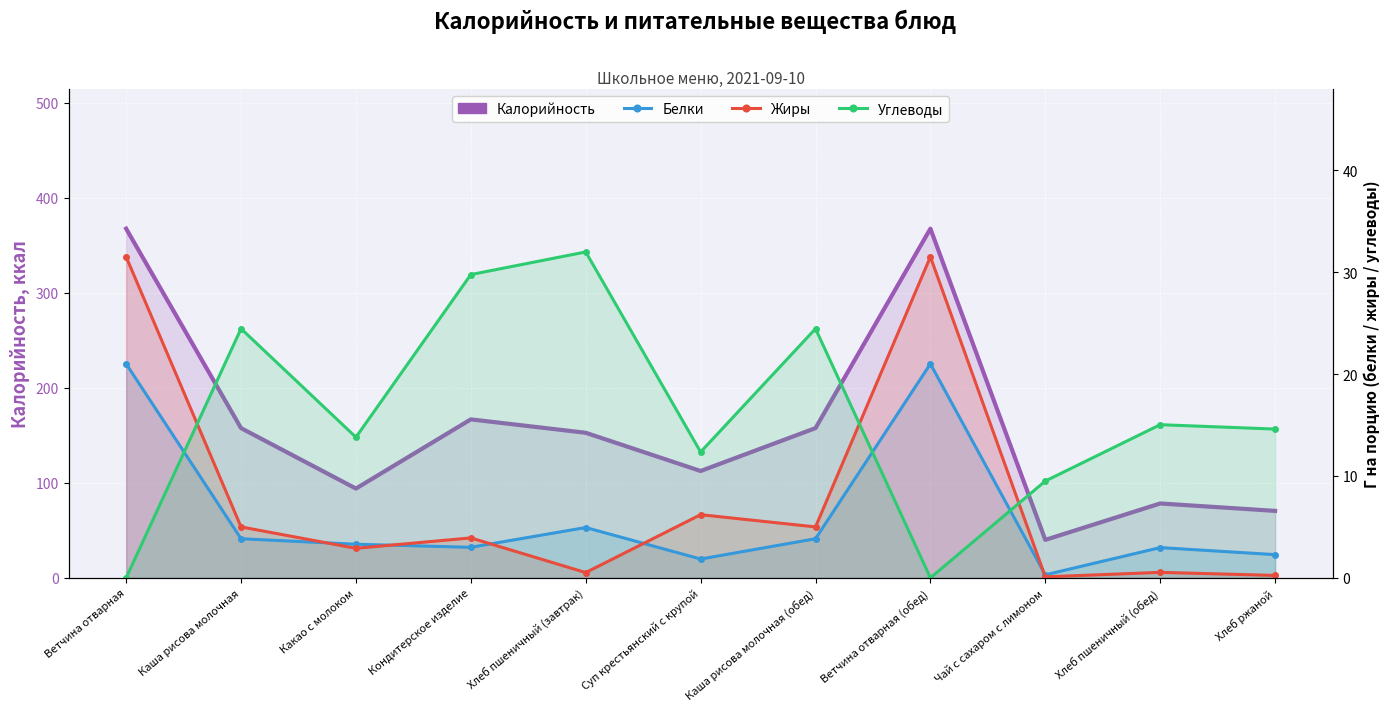

Reading left to right, list all the values displayed in this chart.

Калорийность: Ветчина отварная=367.5	Каша рисова молочная=157.6	Какао с молоком=94.0	Кондитерское изделие=166.8	Хлеб пшеничный (завтрак)=152.7	Суп крестьянский с крупой=112.5	Каша рисова молочная (обед)=157.6	Ветчина отварная (обед)=367.5	Чай с сахаром с лимоном=40.0	Хлеб пшеничный (обед)=78.3	Хлеб ржаной=70.5
Белки: Ветчина отварная=21.0	Каша рисова молочная=3.8	Какао с молоком=3.3	Кондитерское изделие=3.0	Хлеб пшеничный (завтрак)=4.9	Суп крестьянский с крупой=1.9	Каша рисова молочная (обед)=3.8	Ветчина отварная (обед)=21.0	Чай с сахаром с лимоном=0.3	Хлеб пшеничный (обед)=3.0	Хлеб ржаной=2.3
Жиры: Ветчина отварная=31.5	Каша рисова молочная=5.0	Какао с молоком=2.9	Кондитерское изделие=3.9	Хлеб пшеничный (завтрак)=0.5	Суп крестьянский с крупой=6.2	Каша рисова молочная (обед)=5.0	Ветчина отварная (обед)=31.5	Чай с сахаром с лимоном=0.1	Хлеб пшеничный (обед)=0.5	Хлеб ржаной=0.2
Углеводы: Ветчина отварная=0.0	Каша рисова молочная=24.4	Какао с молоком=13.8	Кондитерское изделие=29.8	Хлеб пшеничный (завтрак)=32.0	Суп крестьянский с крупой=12.3	Каша рисова молочная (обед)=24.4	Ветчина отварная (обед)=0.0	Чай с сахаром с лимоном=9.5	Хлеб пшеничный (обед)=15.0	Хлеб ржаной=14.6